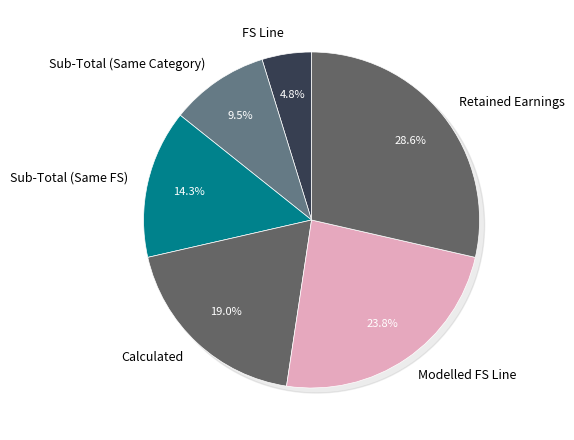

How many segments does this pie chart have?

6